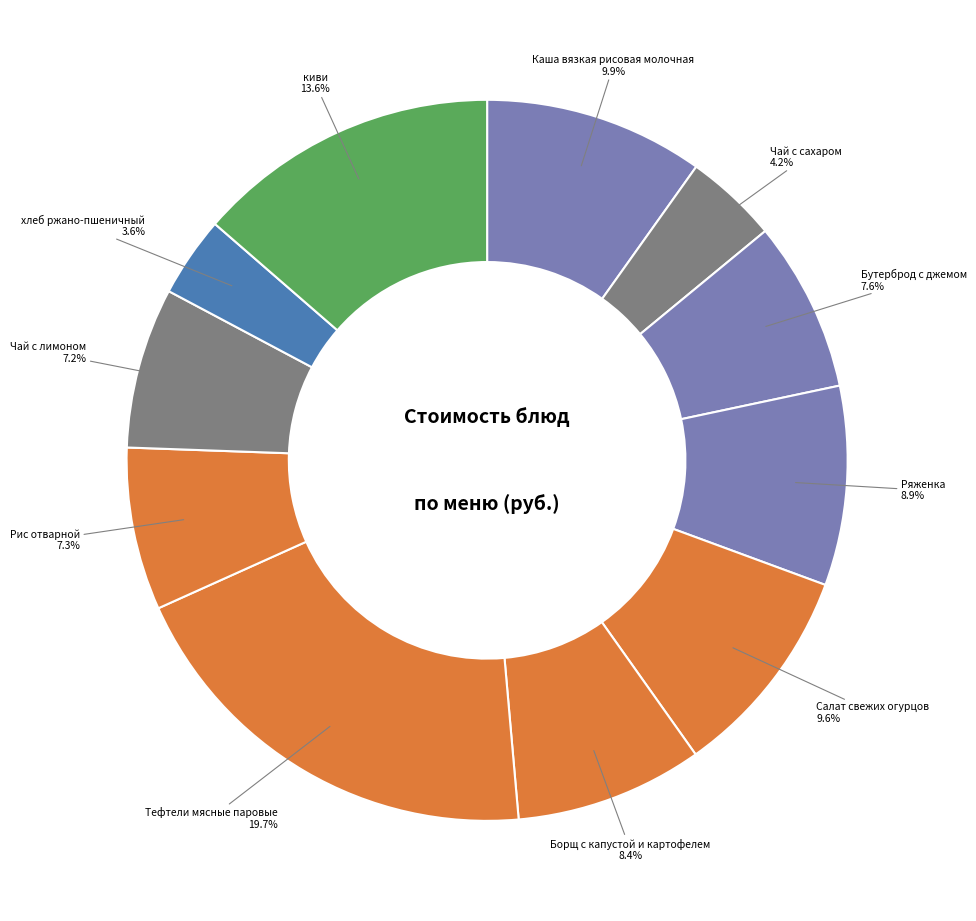

Count the number of slices in the pie.

11